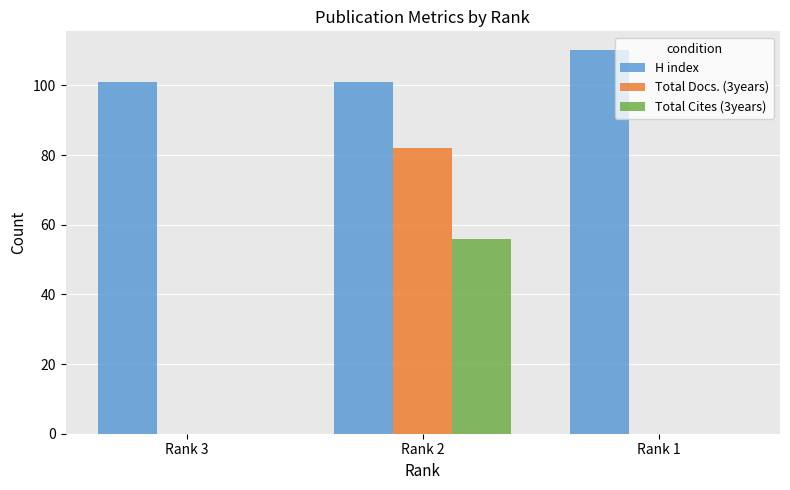

Are the bars horizontal?

No